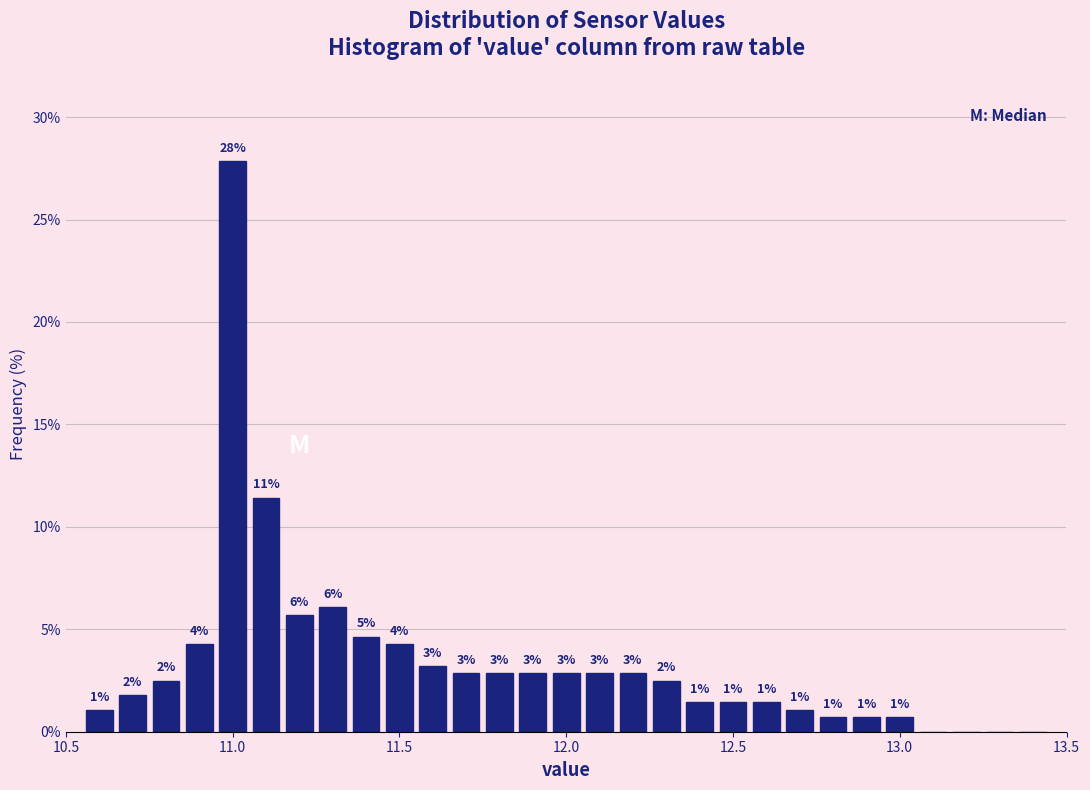

Around what value on the x-axis is the tallest bar? Give the approximate position of its centre, as read against the axis.

11.00